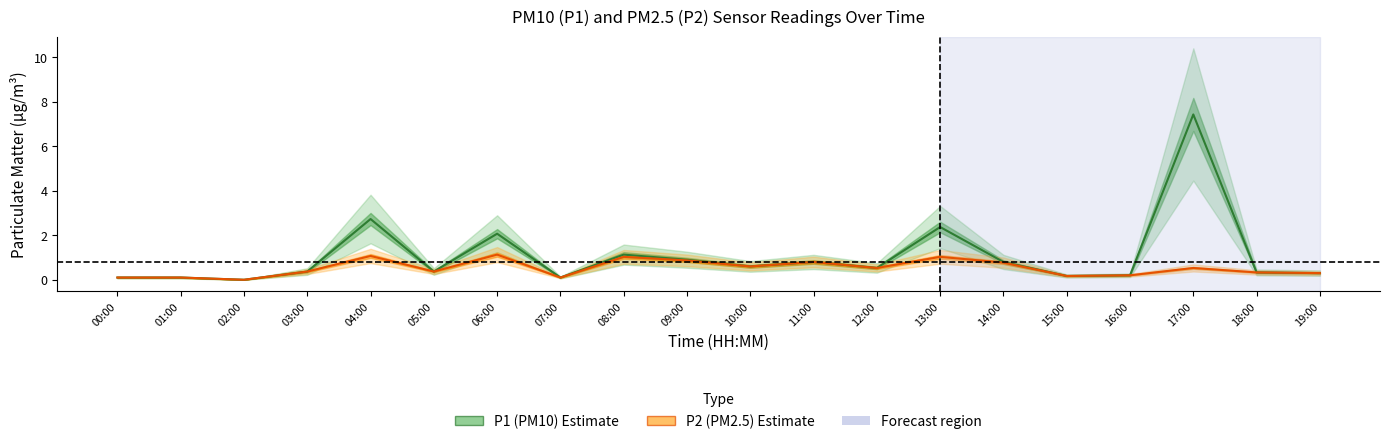

Is this an area chart (filled region under the line)?

No